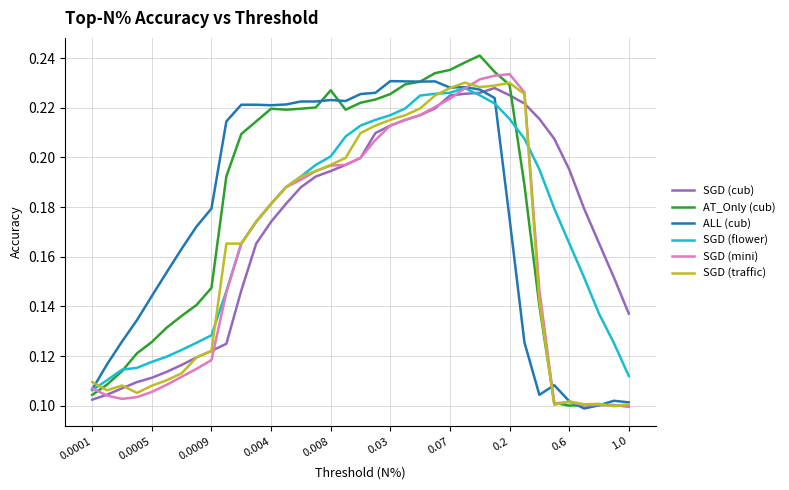

Which series has the largest range (max minus min)?

AT_Only (cub)